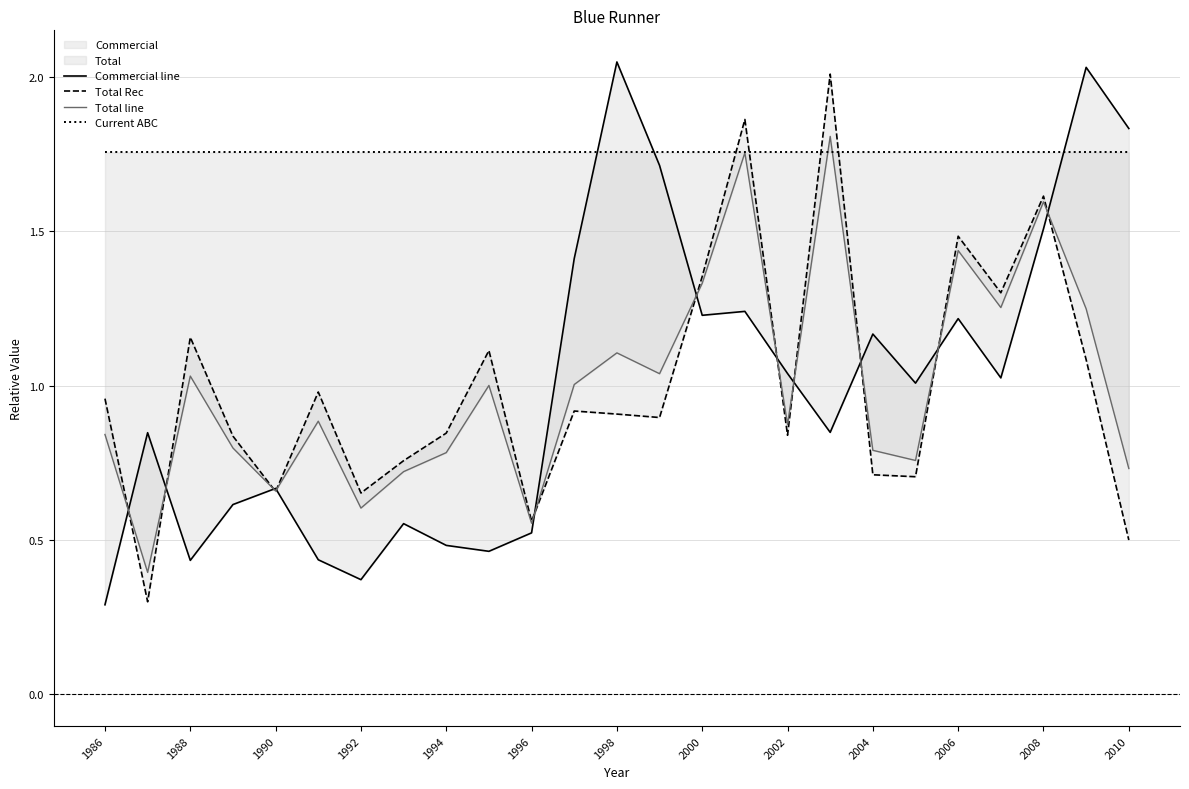

What is the value of the Total line point at the 7th from the left?

0.6